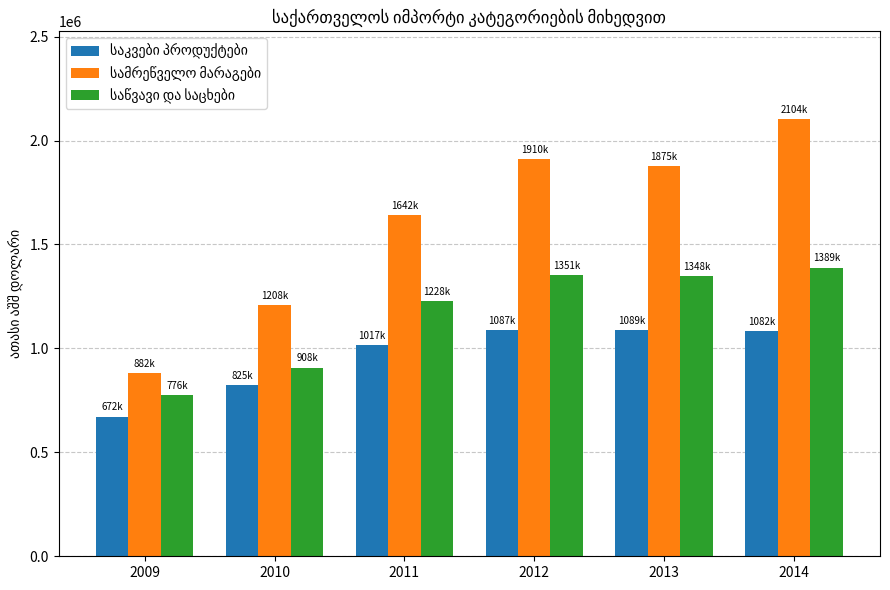

At which category is the sum across all series the highest?

2014